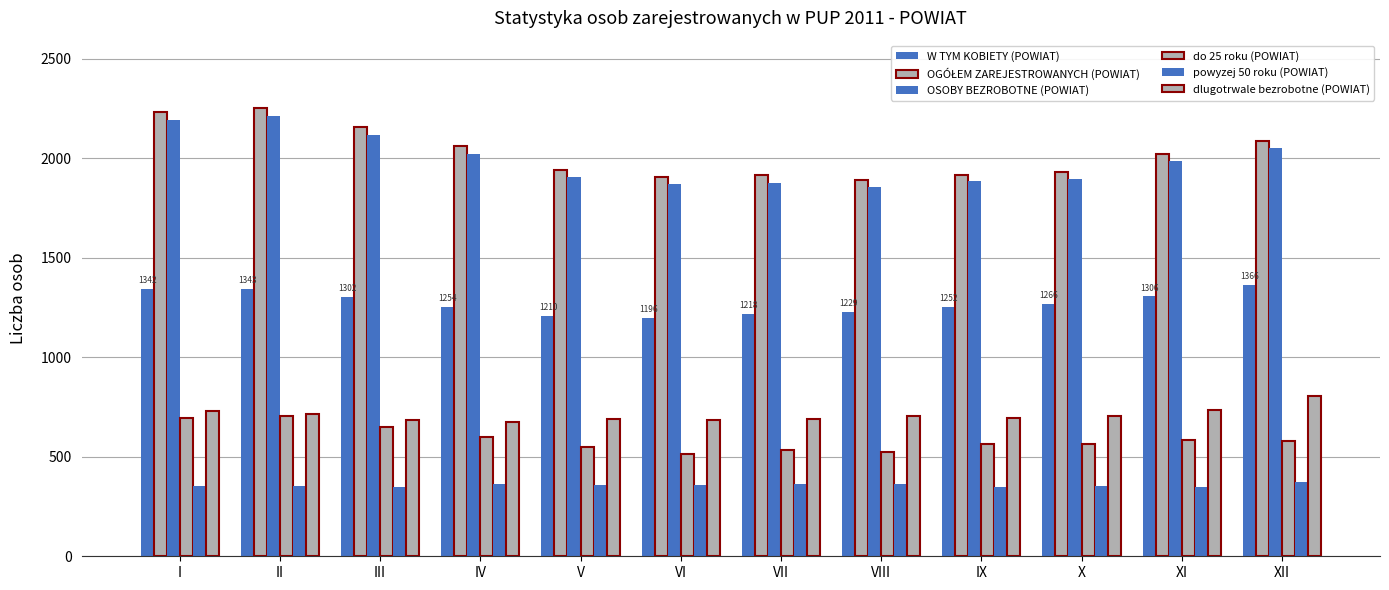

Rank the categories by do 25 roku (POWIAT) value from highest to lowest.

II, I, III, IV, XI, XII, IX, X, V, VII, VIII, VI